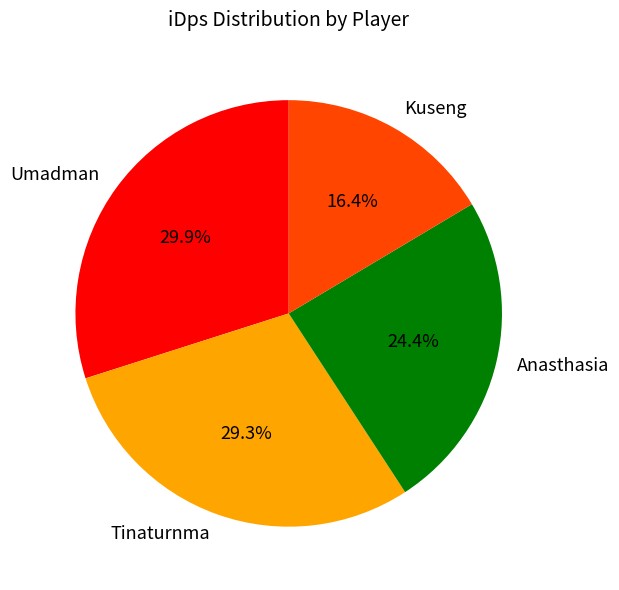

Is the sum of Anasthasia and Tinaturnma greater than half?

Yes